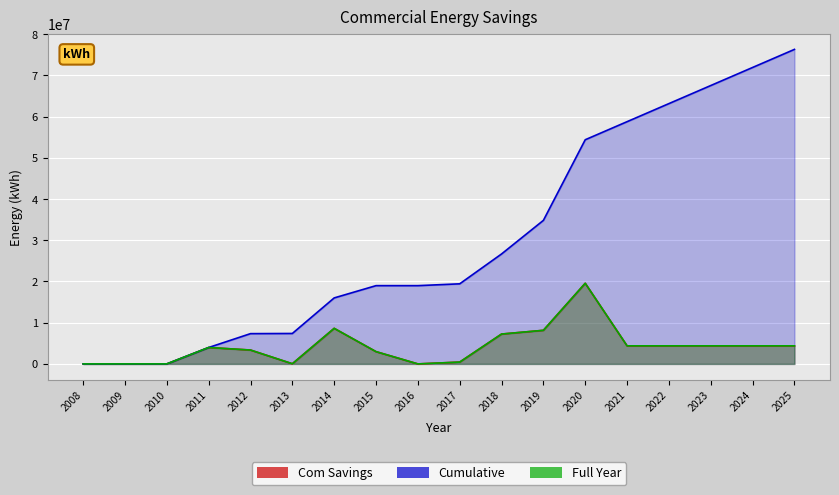

What is the difference between the second highest and minimum values in the Com Savings series?

8627005.0